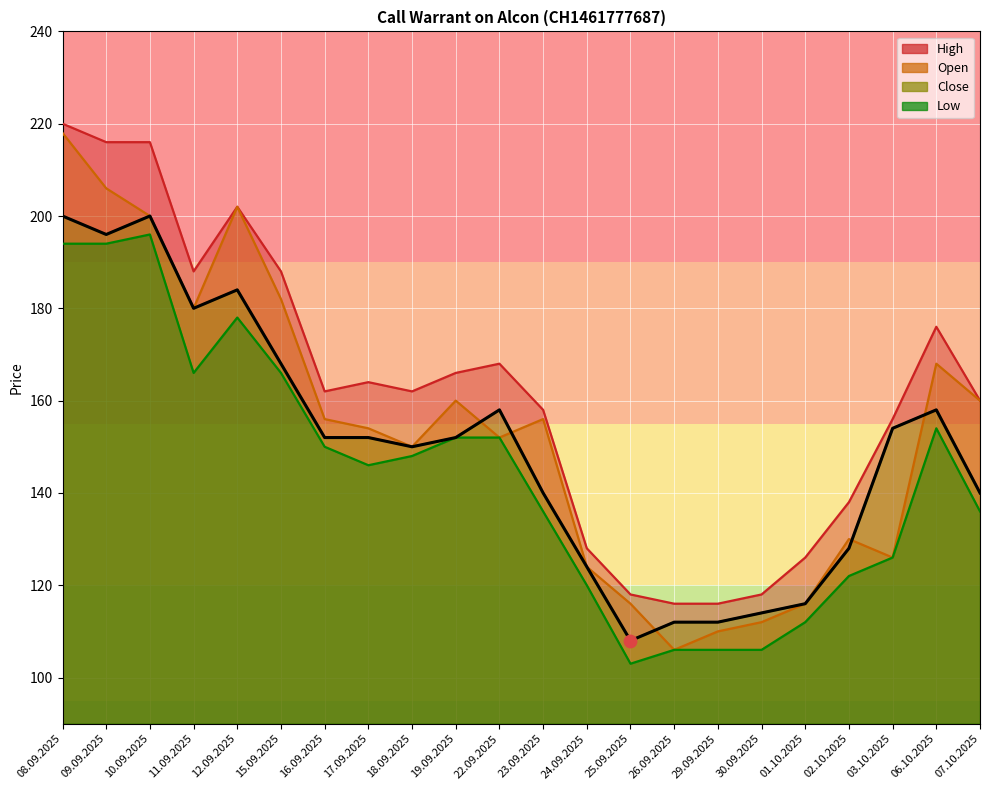

At which category is the sum across all series the highest?

08.09.2025